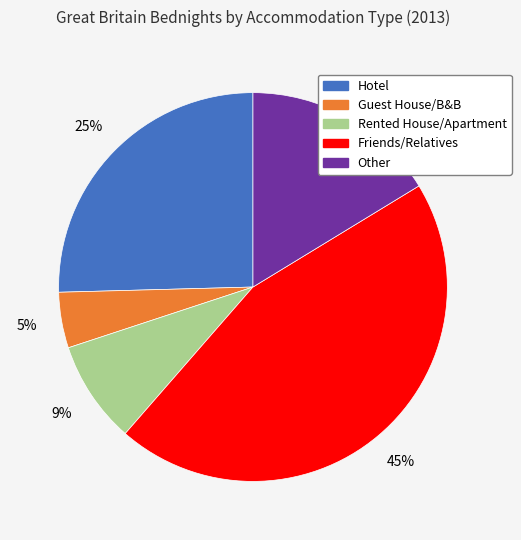

Rank the categories by value from lowest to highest.

Guest House/B&B, Rented House/Apartment, Other, Hotel, Friends/Relatives